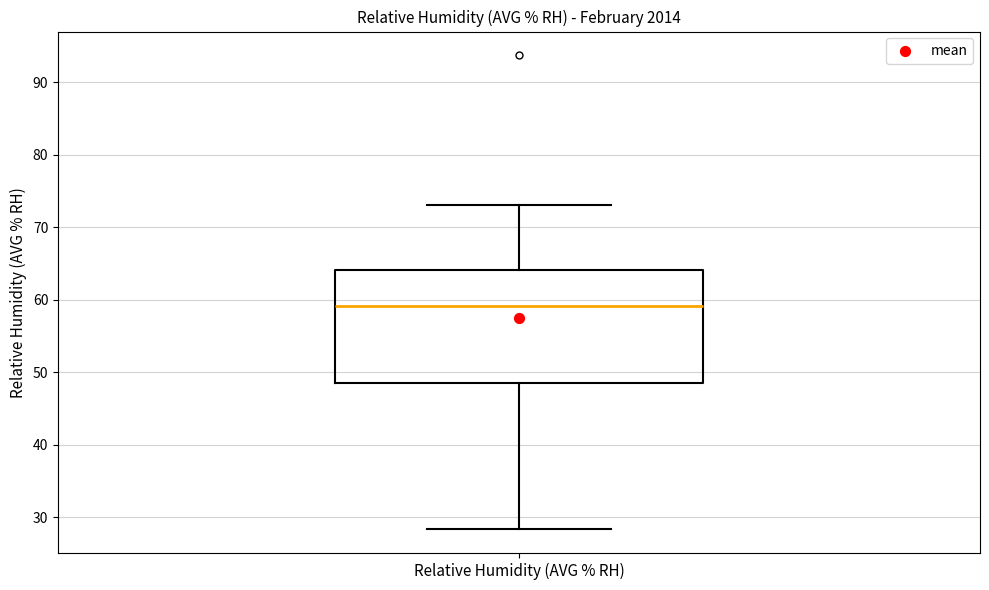

Transcribe this box plot: give where the median line is, the range the box spans, and where the two whiskers end, as read against the y-axis. The values are not printed on the chart, so give them approximately, as read against the axis.

median 59, box 49 to 64, whiskers 28 to 73